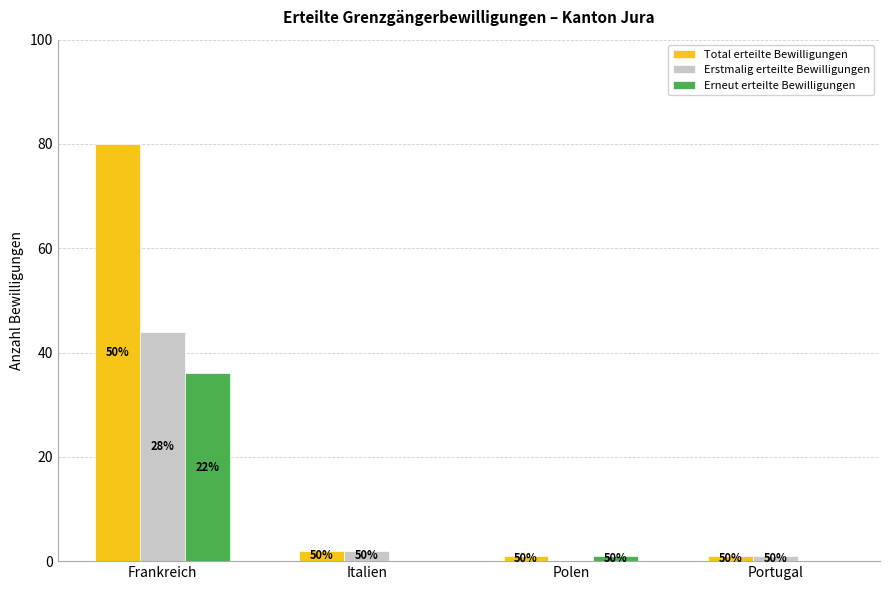

What is the maximum value shown in the chart?

80